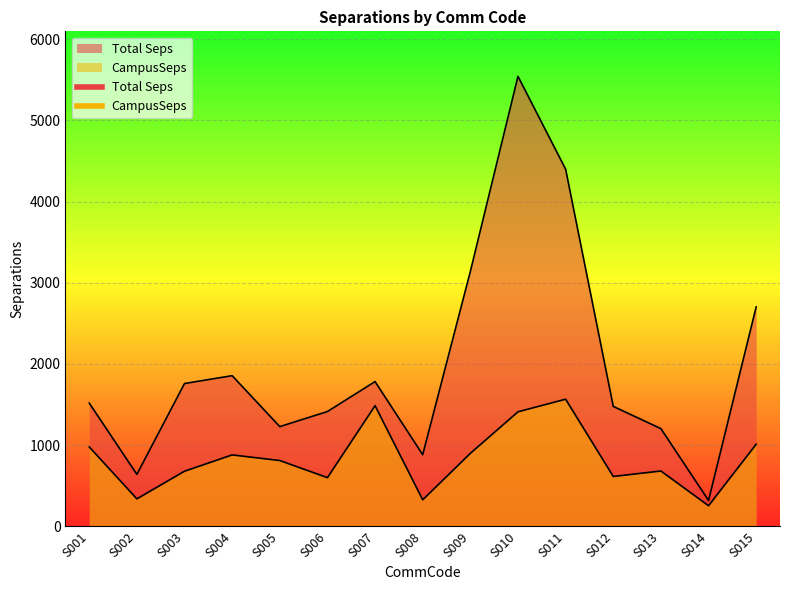

How many values in the CampusSeps series are below 810?

7